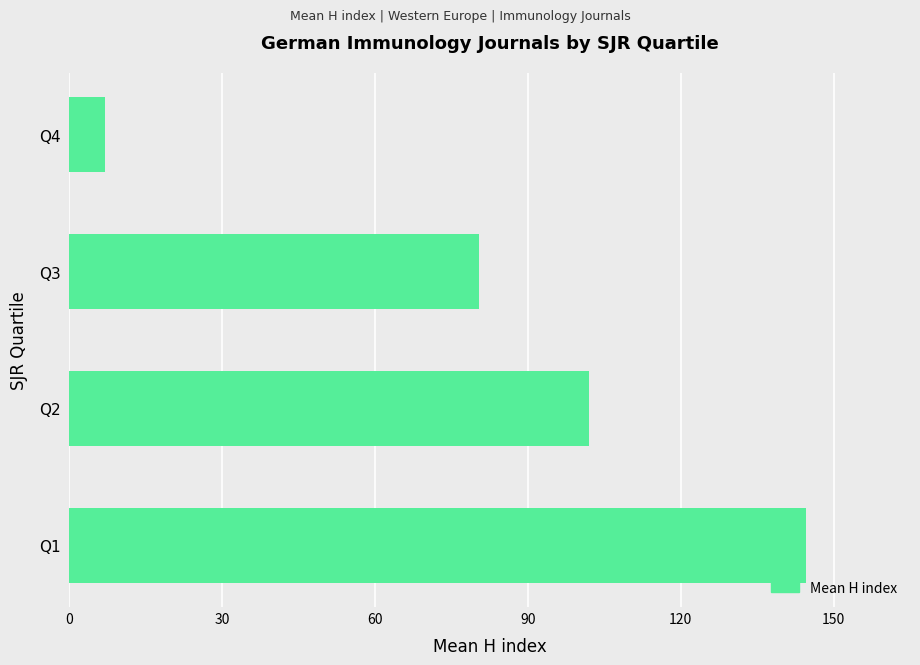

What is the difference between the maximum and second lowest values?

64.1